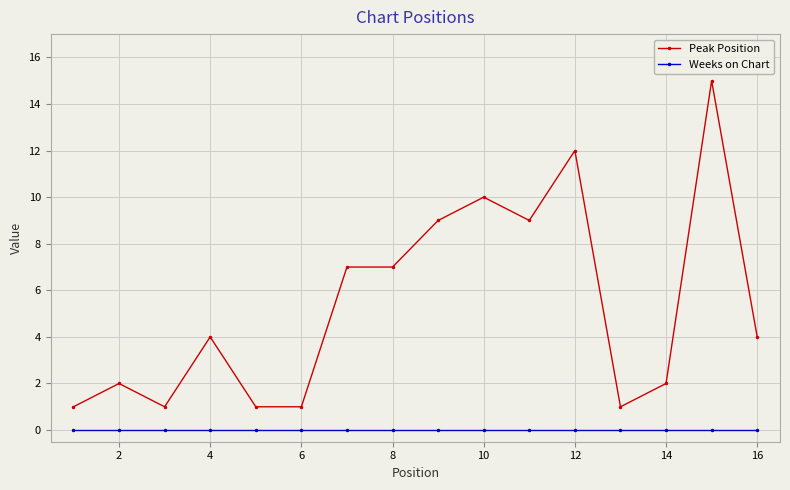

True or false: Weeks on Chart and Peak Position cross at least once.

False